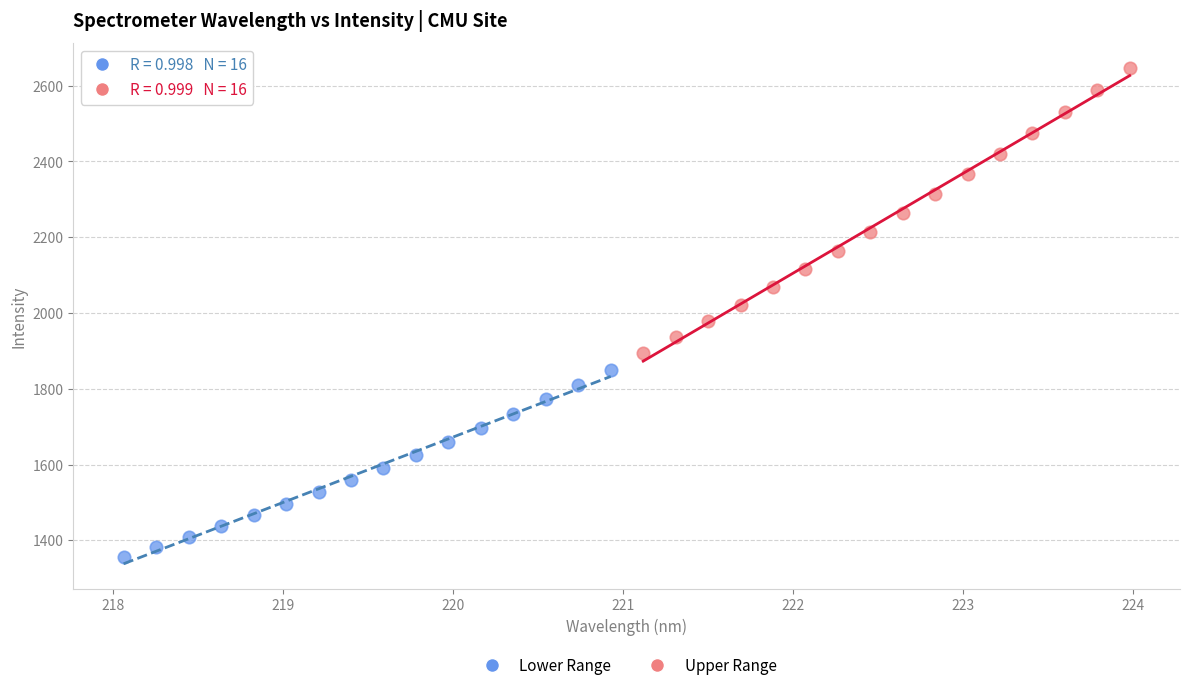

Which series contains the lowest Y value?

Lower Range